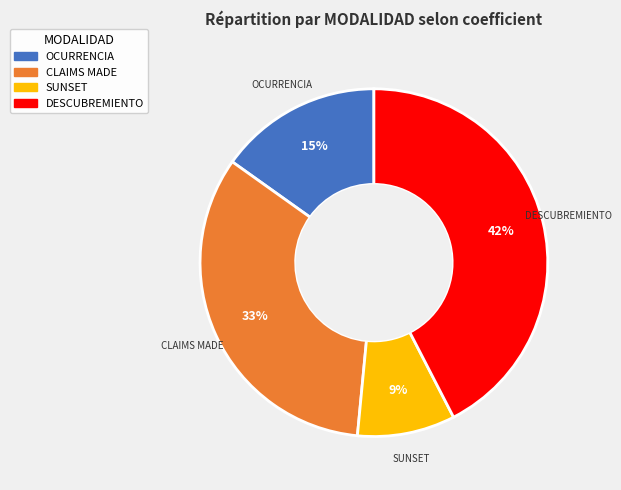

To the nearest percent, what percentage of the pie is DESCUBREMIENTO?

42%